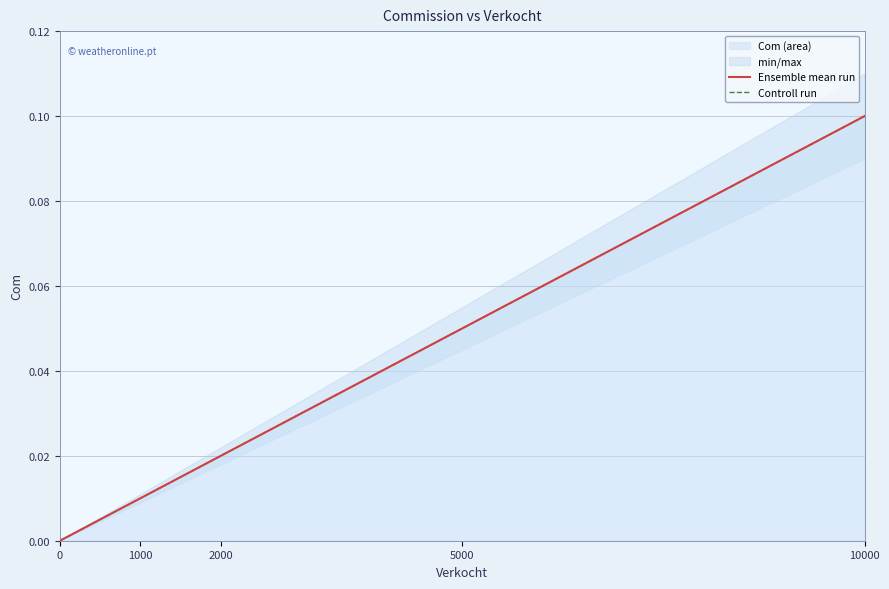

True or false: Ensemble mean run and Controll run cross at least once.

False